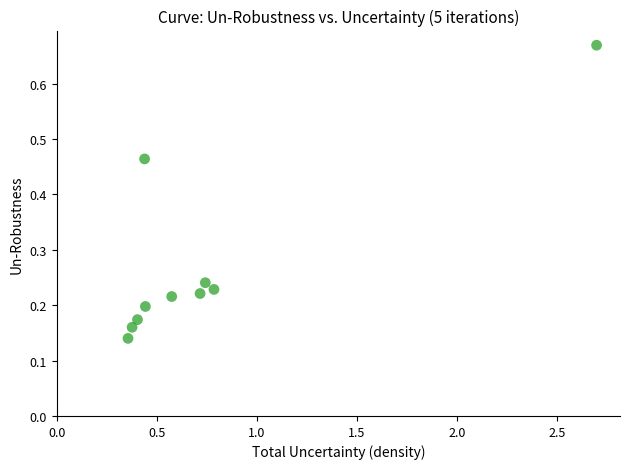

What is the average Y value?

0.3